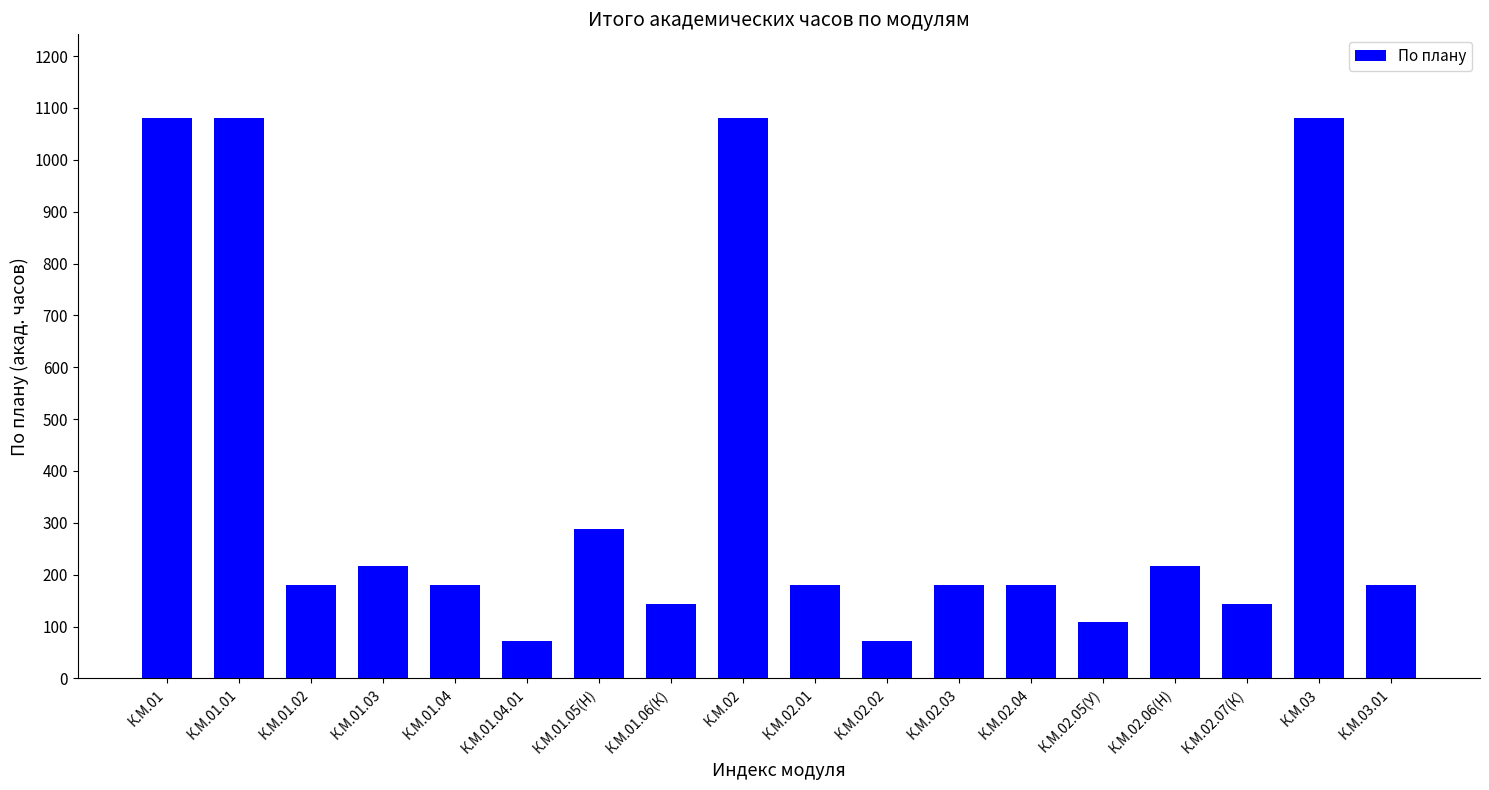

At which label does the data first exceed 180?

К.М.01